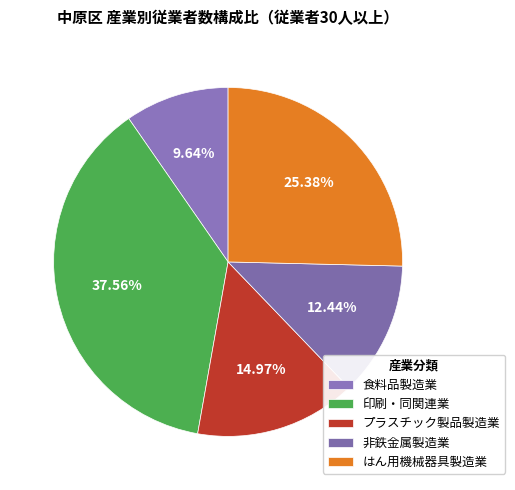

How many segments does this pie chart have?

5